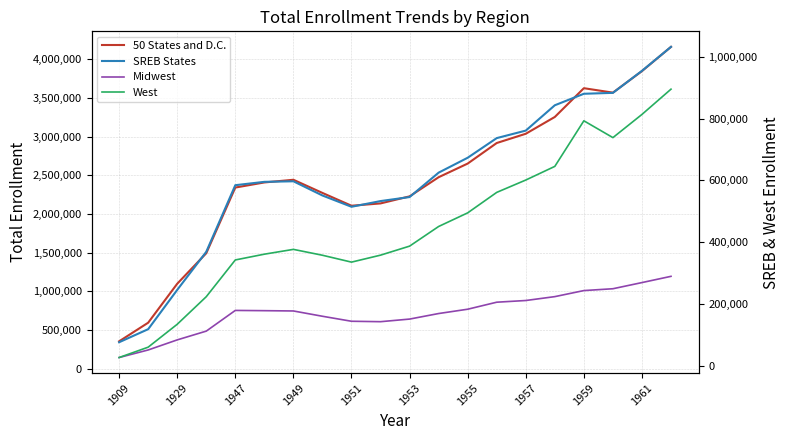

Which series has the largest range (max minus min)?

50 States and D.C.